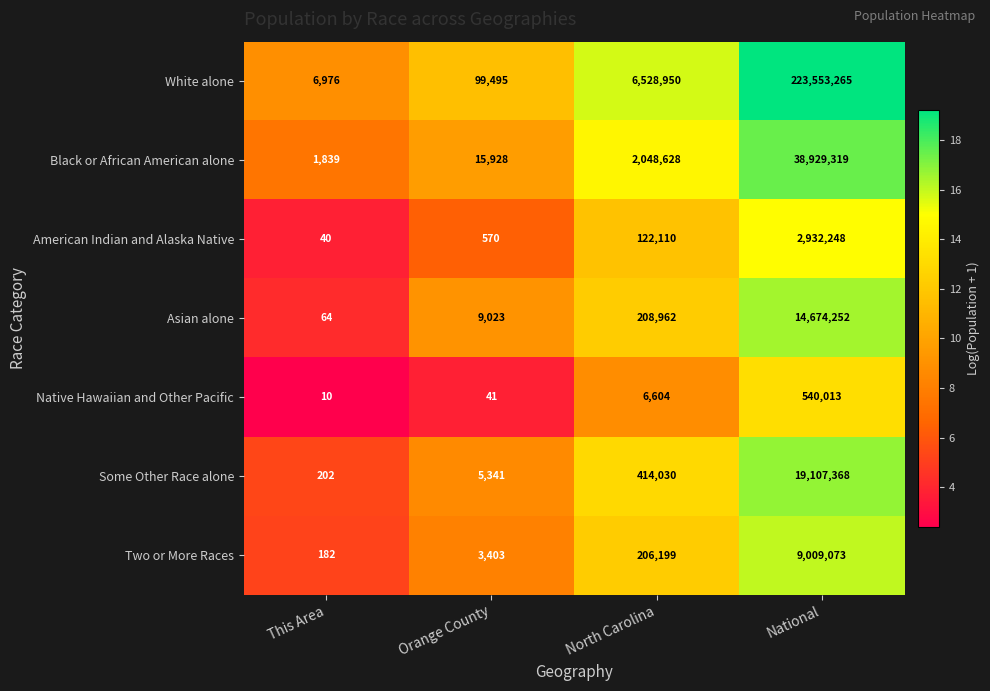

At which label does White alone reach its minimum?

This Area